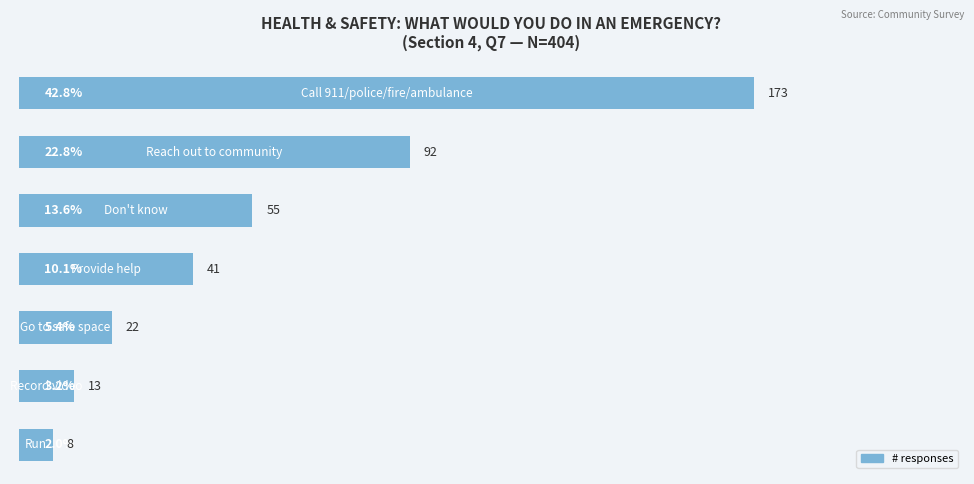

What is the minimum value shown in the chart?

2.0